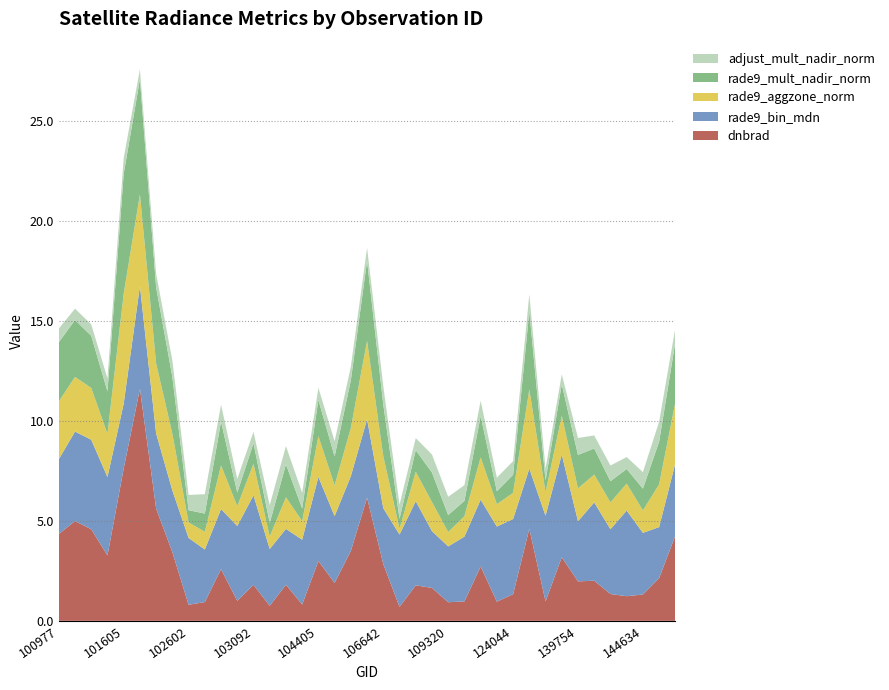

Reading left to right, extract all data points from this chart.

dnbrad: 100977=4.3	101102=5.0	101111=4.6	101234=3.3	101605=7.6	101736=11.6	101858=5.6	101986=3.4	102602=0.8	102724=0.9	102845=2.6	102964=1.0	103092=1.8	103330=0.8	103448=1.8	103566=0.8	104405=3.0	104522=1.9	105916=3.5	106285=6.2	106642=2.8	107560=0.7	107923=1.8	109147=1.6	109320=0.9	109495=1.0	112066=2.7	115692=1.0	124044=1.3	130773=4.6	132023=1.0	132036=3.2	139754=2.0	143444=2.0	144028=1.3	144221=1.2	144634=1.3	144831=2.1	145027=4.3
rade9_bin_mdn: 100977=3.7	101102=4.5	101111=4.5	101234=3.9	101605=3.2	101736=5.1	101858=3.8	101986=3.1	102602=3.3	102724=2.6	102845=3.0	102964=3.7	103092=4.5	103330=2.8	103448=2.8	103566=3.2	104405=4.2	104522=3.3	105916=3.7	106285=3.9	106642=2.8	107560=3.6	107923=4.2	109147=2.8	109320=2.8	109495=3.2	112066=3.3	115692=3.8	124044=3.8	130773=3.0	132023=4.3	132036=5.1	139754=3.0	143444=3.9	144028=3.2	144221=4.3	144634=3.1	144831=2.6	145027=3.6
rade9_aggzone_norm: 100977=2.9	101102=2.7	101111=2.6	101234=2.2	101605=5.5	101736=4.6	101858=3.5	101986=2.8	102602=0.8	102724=0.9	102845=2.2	102964=1.0	103092=1.6	103330=0.6	103448=1.6	103566=0.9	104405=2.0	104522=1.5	105916=2.4	106285=3.9	106642=2.6	107560=0.3	107923=1.5	109147=1.5	109320=0.7	109495=1.0	112066=2.1	115692=1.1	124044=1.3	130773=4.0	132023=1.2	132036=1.9	139754=1.6	143444=1.4	144028=1.3	144221=1.3	144634=1.1	144831=2.1	145027=3.1
rade9_mult_nadir_norm: 100977=3.0	101102=2.8	101111=2.6	101234=2.1	101605=6.0	101736=5.8	101858=3.8	101986=2.8	102602=0.6	102724=0.9	102845=2.2	102964=0.7	103092=1.0	103330=0.7	103448=1.7	103566=0.6	104405=1.8	104522=1.4	105916=2.4	106285=4.0	106642=2.6	107560=0.5	107923=1.1	109147=1.5	109320=0.9	109495=0.8	112066=2.1	115692=0.7	124044=0.9	130773=3.9	132023=0.6	132036=1.6	139754=1.7	143444=1.3	144028=1.1	144221=0.7	144634=1.1	144831=2.1	145027=3.0
li: 100977=0.0	101102=0.0	101111=0.0	101234=0.0	101605=0.2	101736=0.1	101858=0.1	101986=0.1	102602=0.0	102724=0.0	102845=0.0	102964=0.0	103092=0.0	103330=0.0	103448=0.0	103566=0.0	104405=0.0	104522=0.0	105916=0.0	106285=0.1	106642=0.1	107560=0.0	107923=0.0	109147=0.0	109320=0.0	109495=0.0	112066=0.0	115692=0.0	124044=0.0	130773=0.0	132023=0.0	132036=0.0	139754=0.0	143444=0.0	144028=0.0	144221=0.0	144634=0.0	144831=0.0	145027=0.0
adjust_mult_nadir_norm: 100977=0.7	101102=0.6	101111=0.6	101234=0.7	101605=0.8	101736=0.5	101858=0.7	101986=0.8	102602=0.8	102724=1.0	102845=0.8	102964=0.7	103092=0.6	103330=0.9	103448=0.9	103566=0.8	104405=0.6	104522=0.8	105916=0.7	106285=0.7	106642=0.9	107560=0.7	107923=0.6	109147=0.9	109320=0.9	109495=0.8	112066=0.8	115692=0.7	124044=0.7	130773=0.8	132023=0.6	132036=0.5	139754=0.8	143444=0.7	144028=0.8	144221=0.6	144634=0.8	144831=1.0	145027=0.7